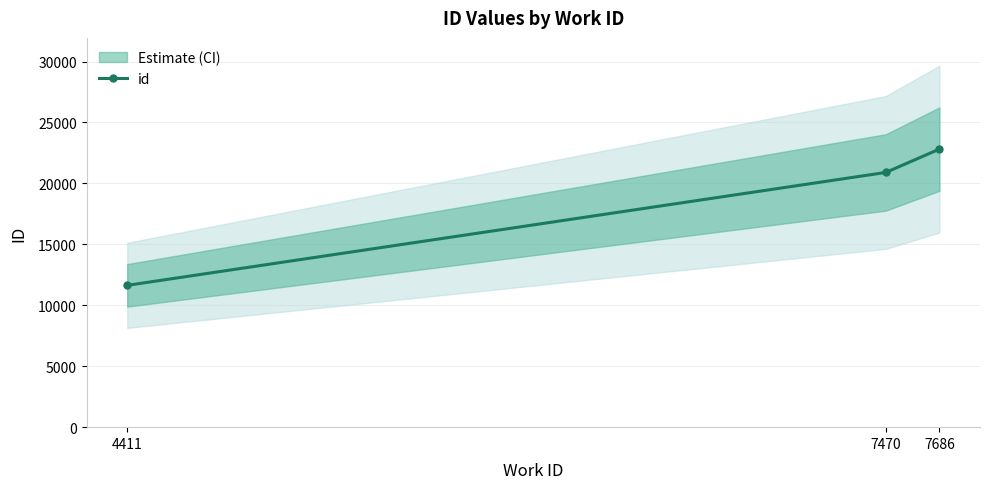

List the labels in order of value, largest first.

7686, 7470, 4411